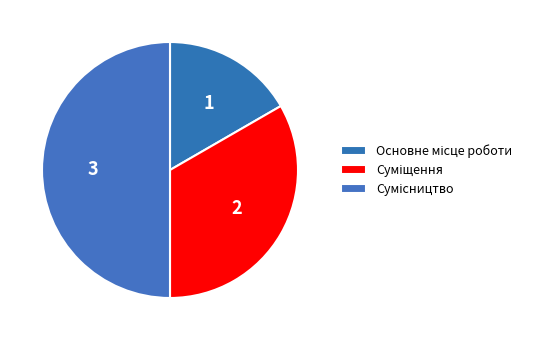

Count the number of slices in the pie.

3